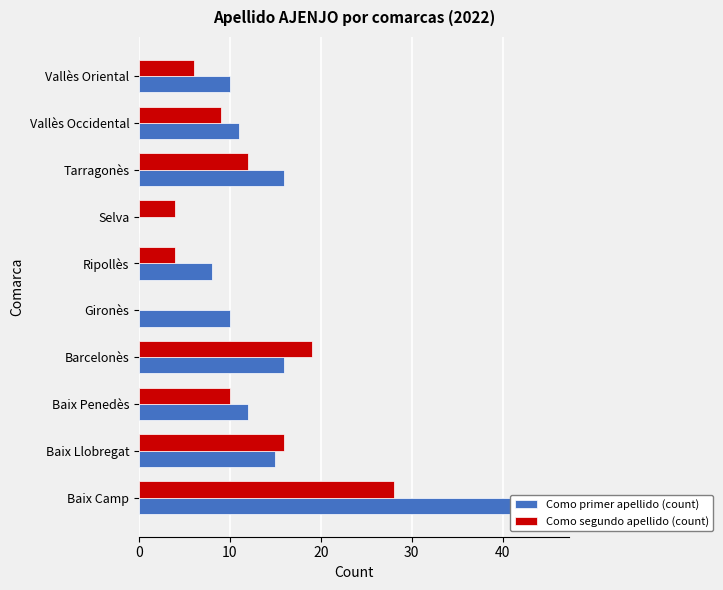

How many bars are there in total?

20